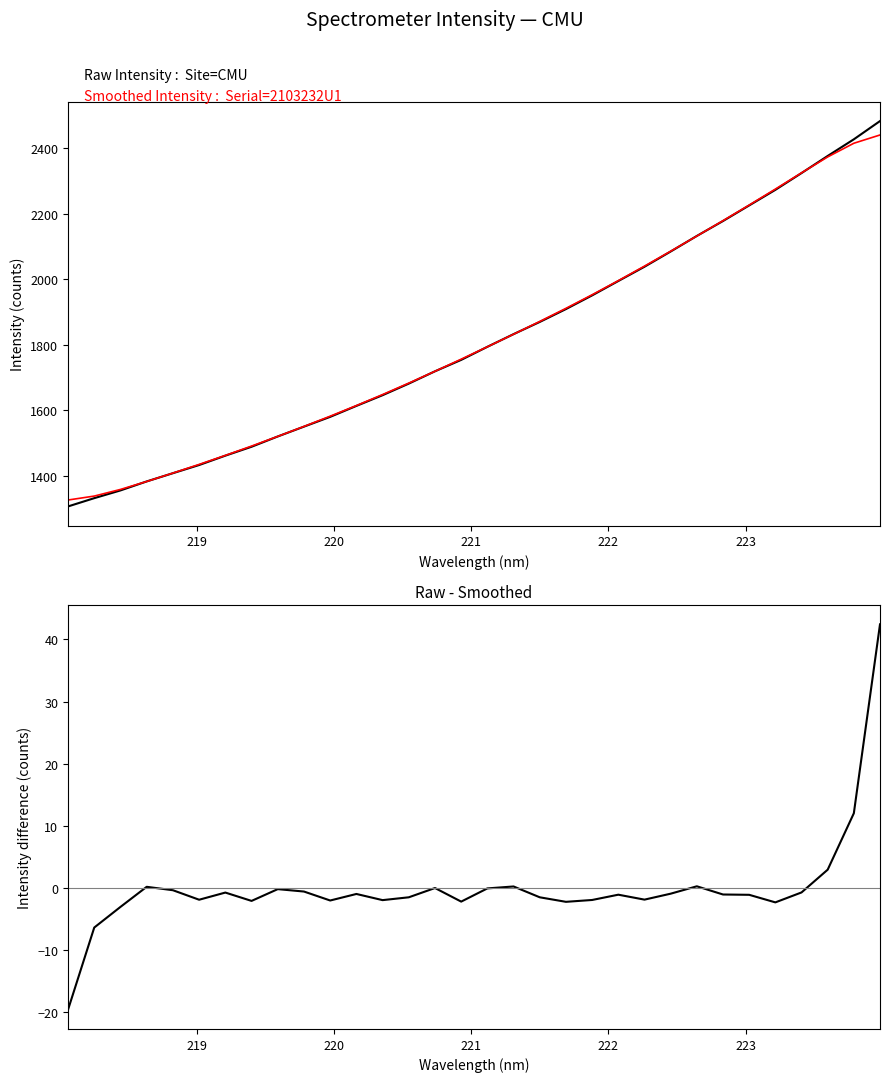

Reading right to left, transcribe all the data shown in this chart.

Raw Intensity: 2482.3	2426.7	2375.9	2323.7	2272.6	2225.1	2177.5	2131.9	2084.5	2038.0	1994.5	1950.7	1908.9	1869.7	1832.5	1793.8	1753.9	1719.1	1681.6	1646.2	1613.6	1580.2	1550.3	1520.4	1489.0	1461.8	1433.2	1408.3	1383.2	1355.8	1332.2	1306.9
Smoothed Intensity: 2439.9	2414.7	2373.0	2324.5	2274.9	2226.2	2178.5	2131.7	2085.4	2039.9	1995.6	1952.6	1911.1	1871.1	1832.2	1793.9	1756.1	1719.1	1683.1	1648.2	1614.5	1582.2	1550.9	1520.6	1491.0	1462.5	1435.1	1408.7	1383.0	1358.8	1338.5	1326.5
Raw - Smoothed: 42.4	12.0	2.9	-0.7	-2.3	-1.1	-1.0	0.3	-0.9	-1.9	-1.1	-1.9	-2.2	-1.5	0.2	-0.1	-2.2	-0.0	-1.5	-2.0	-1.0	-2.0	-0.6	-0.2	-2.1	-0.7	-1.9	-0.4	0.2	-3.0	-6.4	-19.6